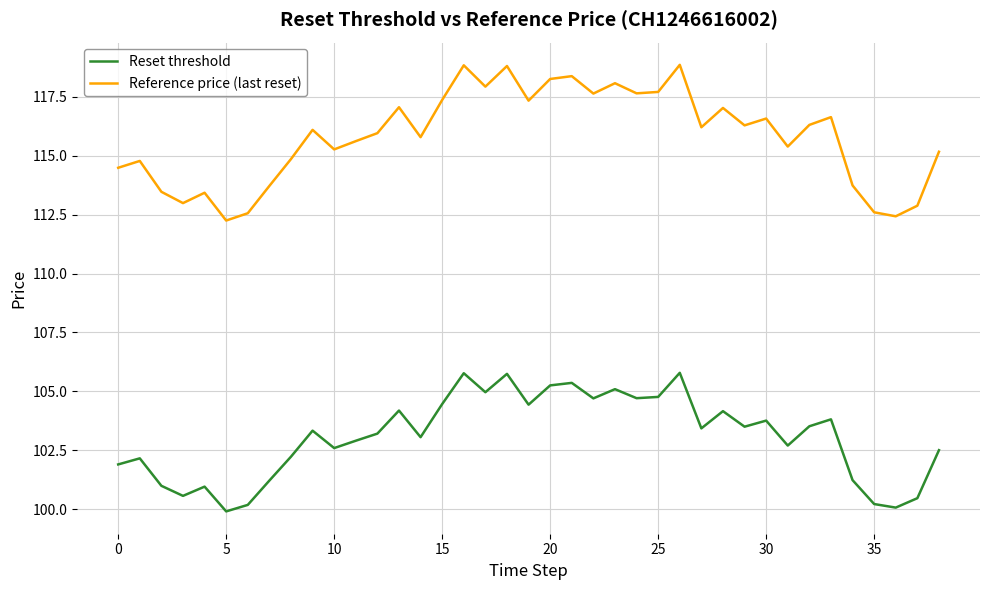

What is the minimum value shown in the chart?

99.9